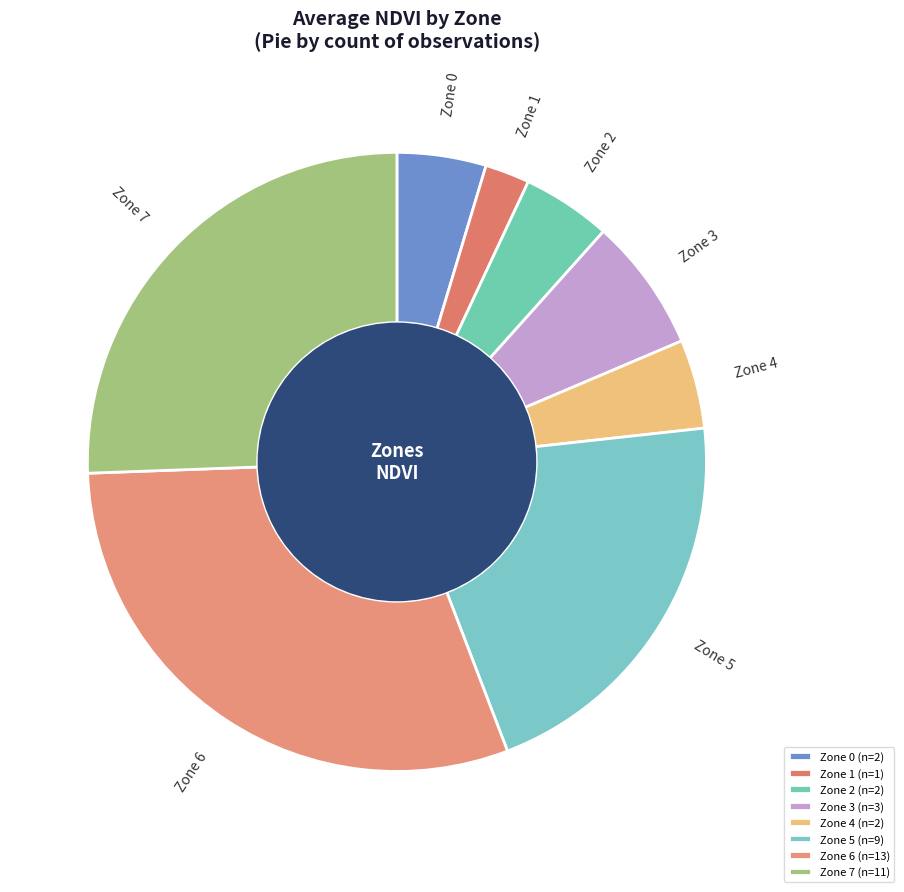

Does Zone 0 account for over 50% of the chart?

No